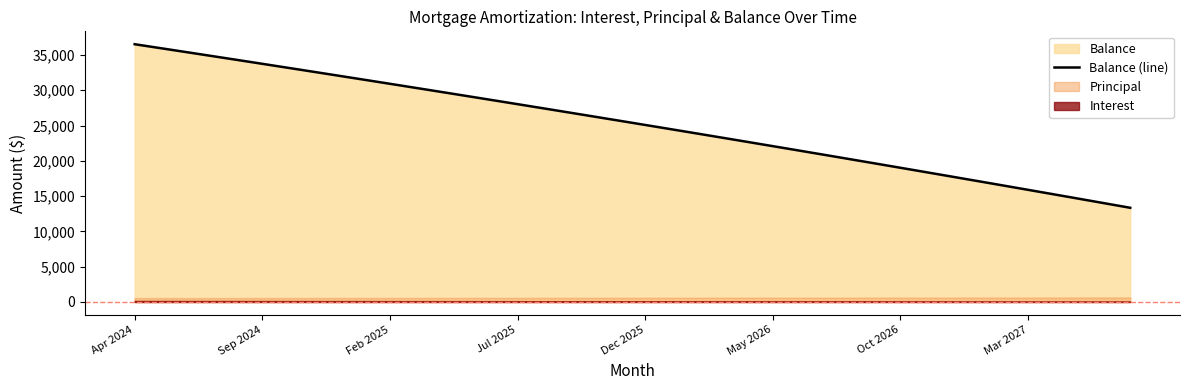

The value at 37 is 19474. True or false?

False